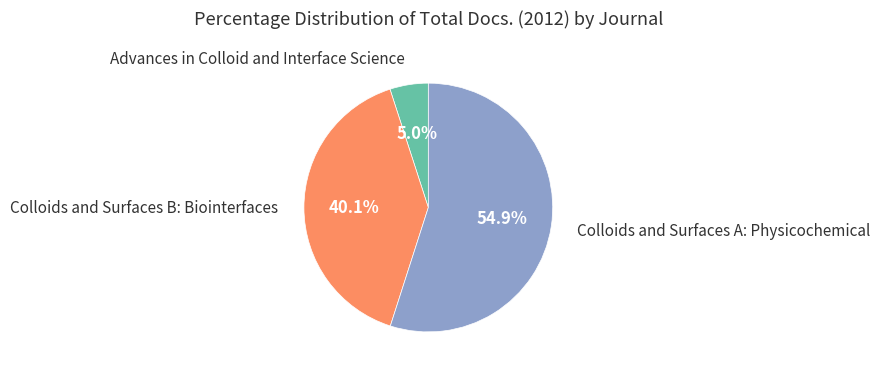

How many segments does this pie chart have?

3